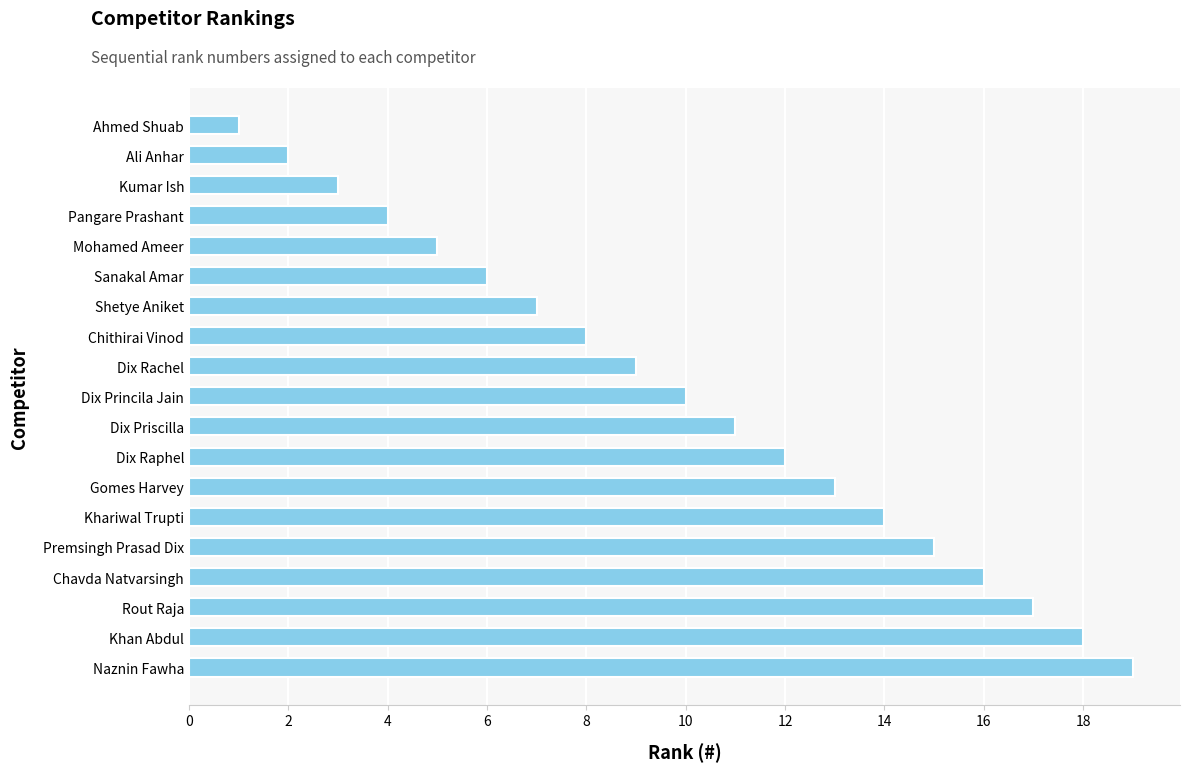

List the labels in order of value, largest first.

Naznin Fawha, Khan Abdul, Rout Raja, Chavda Natvarsingh, Premsingh Prasad Dix, Khariwal Trupti, Gomes Harvey, Dix Raphel, Dix Priscilla, Dix Princila Jain, Dix Rachel, Chithirai Vinod, Shetye Aniket, Sanakal Amar, Mohamed Ameer, Pangare Prashant, Kumar Ish, Ali Anhar, Ahmed Shuab